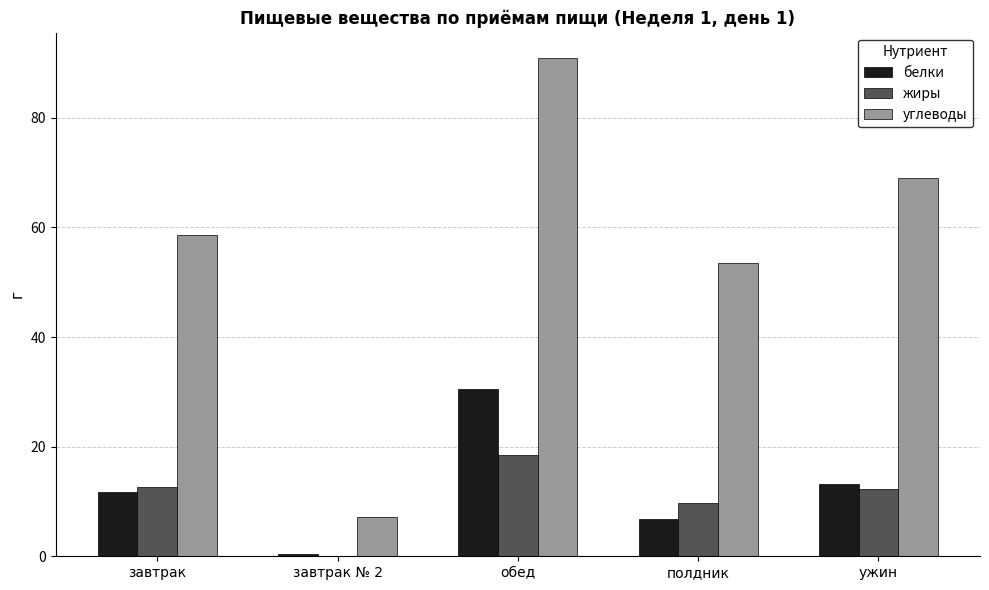

Which category has the highest value in the жиры series?

обед